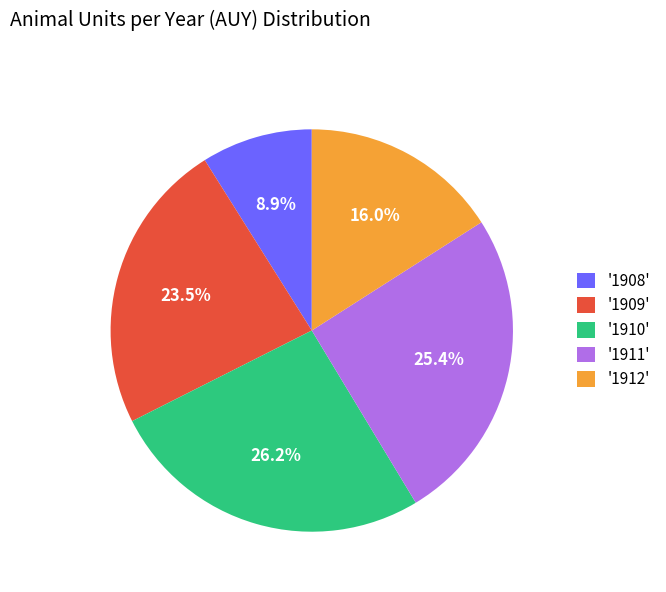

Rank the categories by value from highest to lowest.

'1910', '1911', '1909', '1912', '1908'